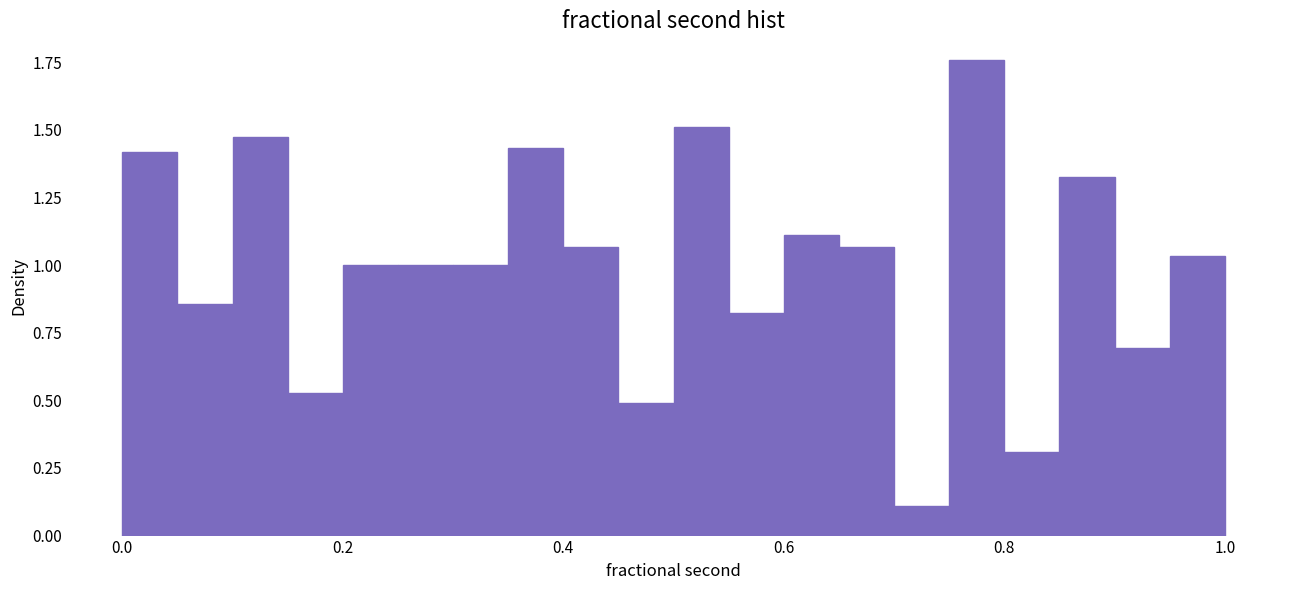

Around what value on the x-axis is the tallest bar? Give the approximate position of its centre, as read against the axis.

0.78